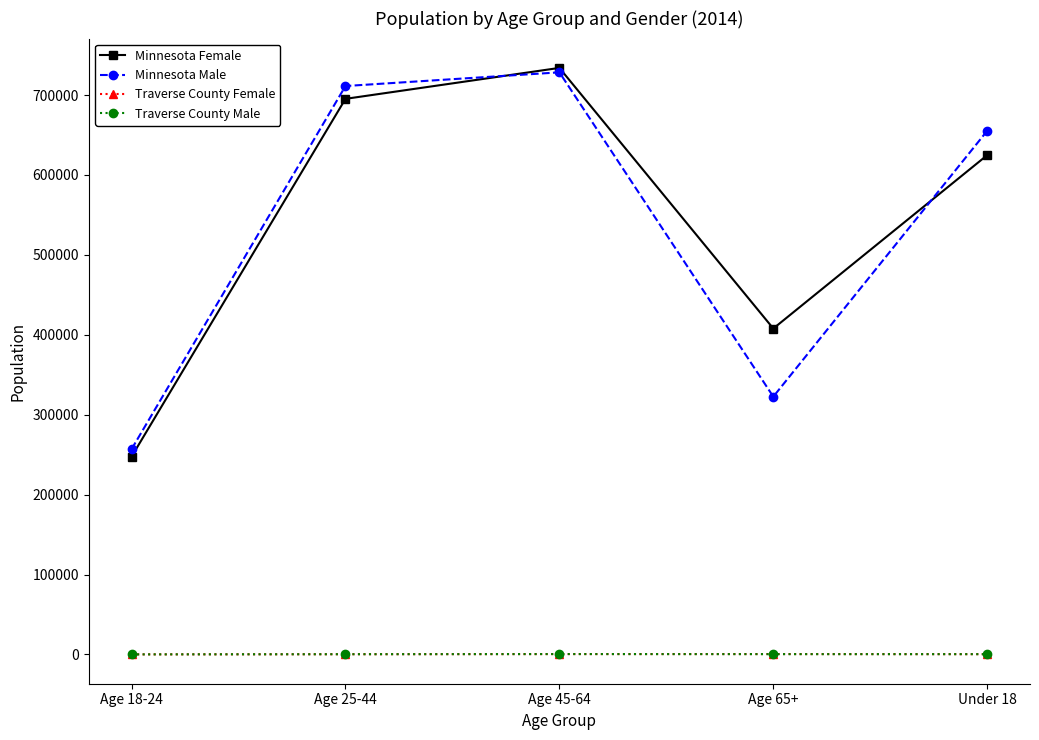

Which category has the highest value in the Minnesota Male series?

Age 45-64